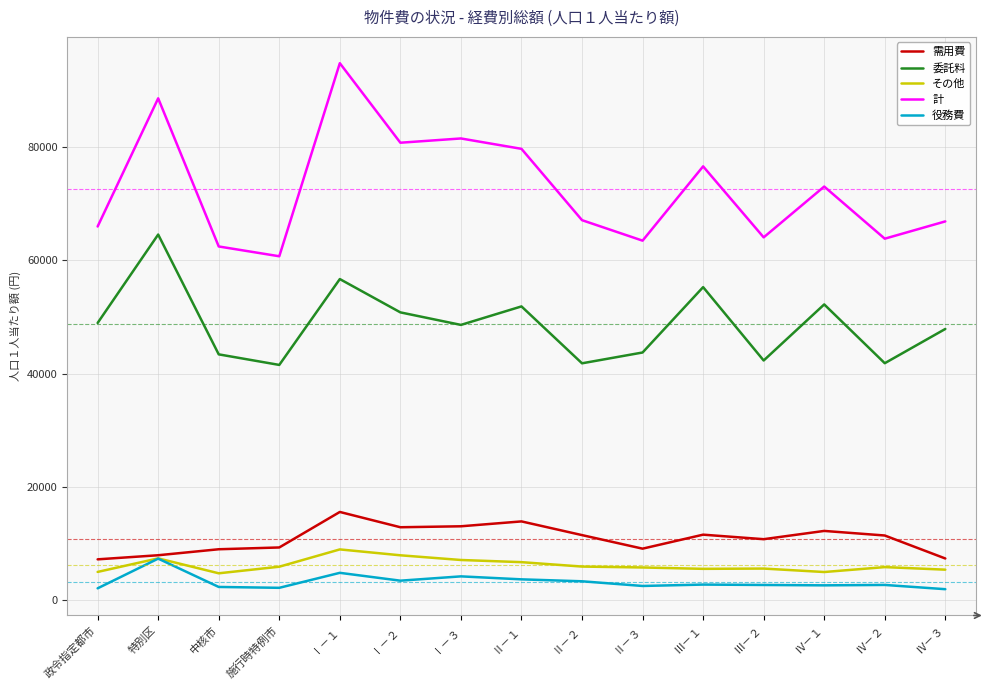

The 委託料 series shows 67545 at Ⅲ－２. True or false?

False